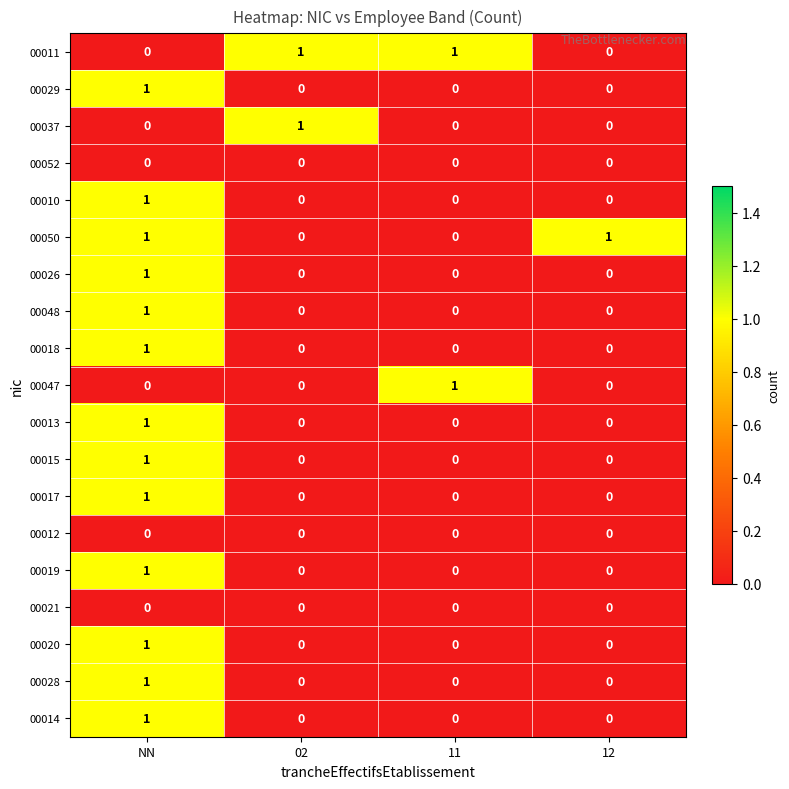

Which category has the highest value in the 00048 series?

NN